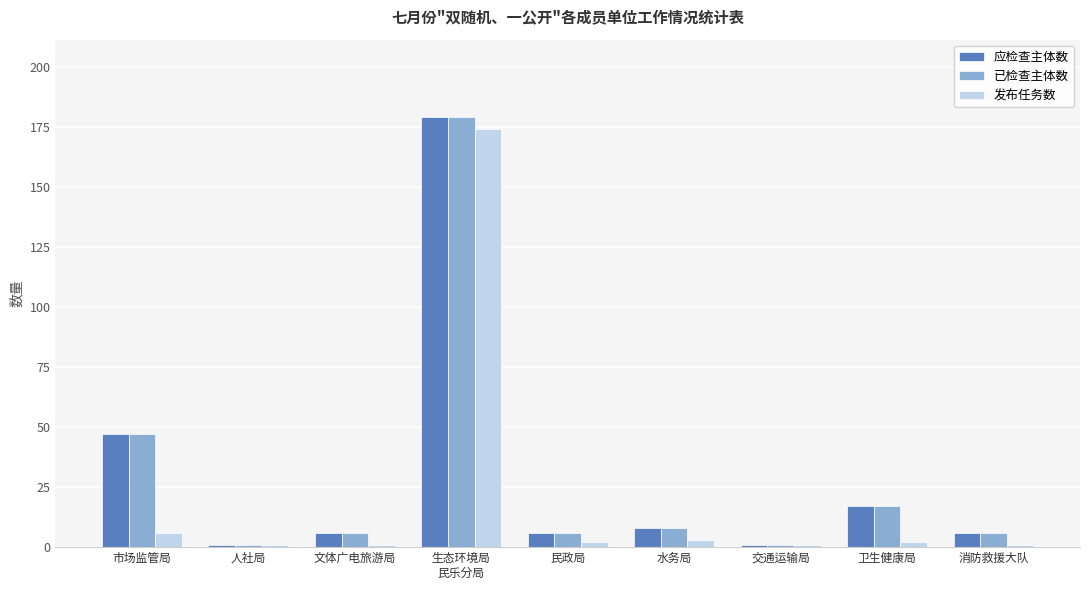

Is the value of 应检查主体数 at 人社局 greater than the value of 已检查主体数 at 民政局?

No